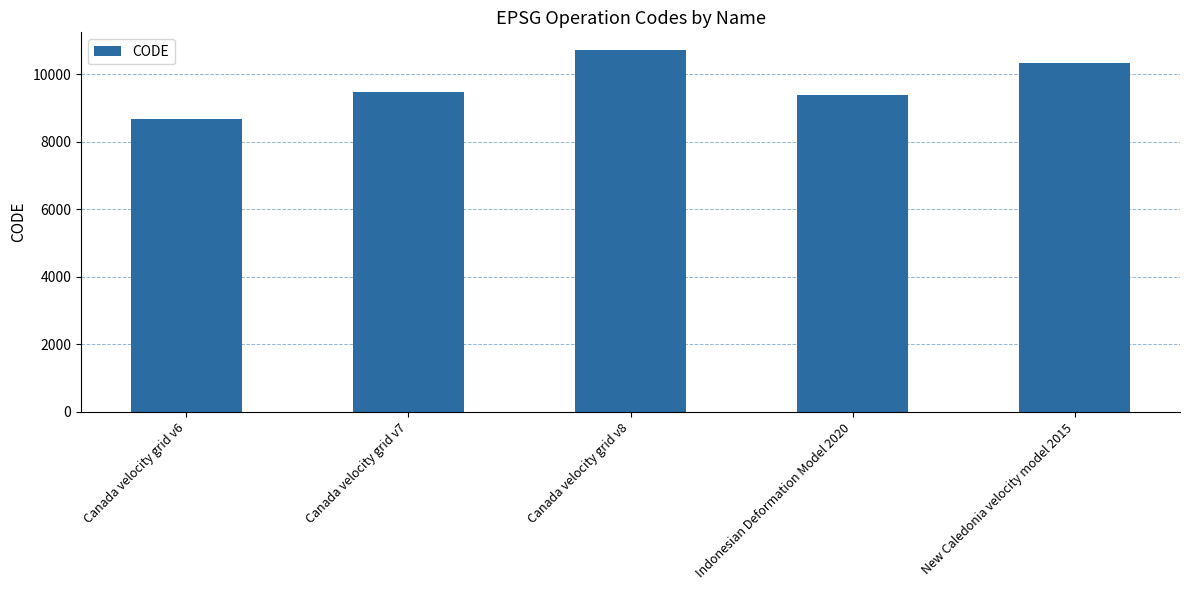

Reading left to right, transcribe all the data shown in this chart.

Canada velocity grid v6=8676	Canada velocity grid v7=9483	Canada velocity grid v8=10707	Indonesian Deformation Model 2020=9375	New Caledonia velocity model 2015=10323